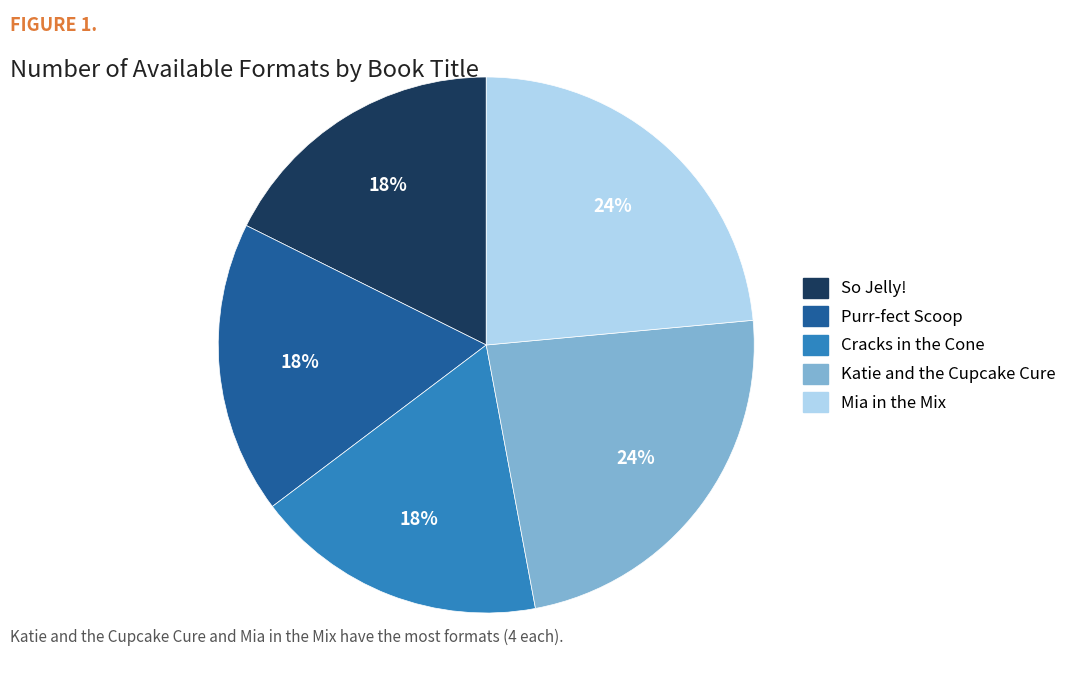

Is the sum of Cracks in the Cone and Katie and the Cupcake Cure greater than half?

No